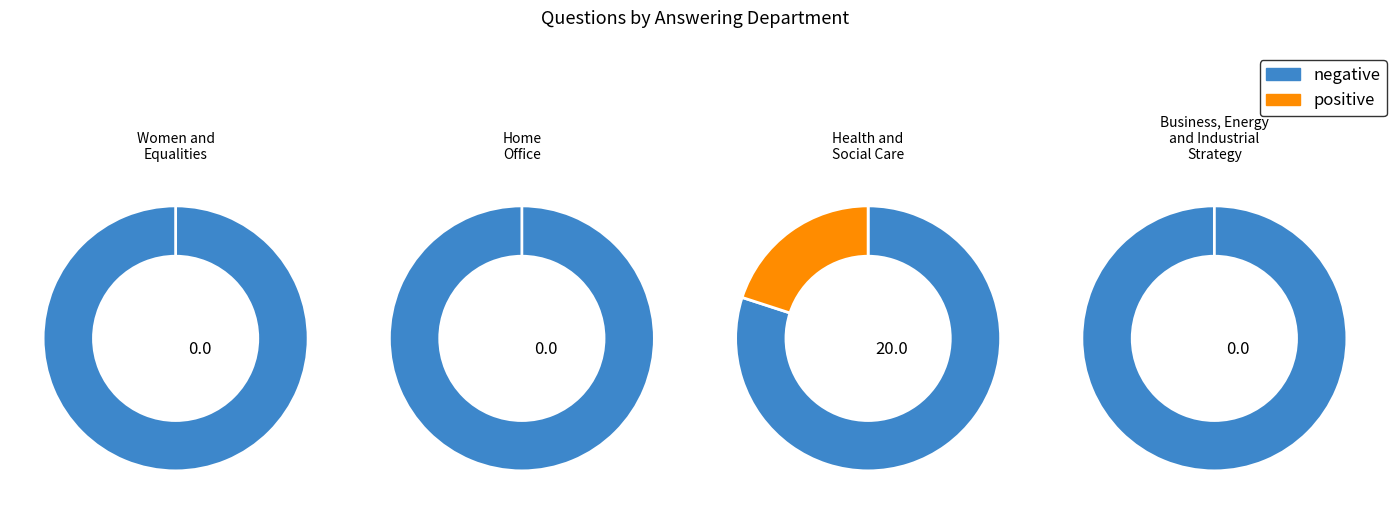

Between Health and Social Care and Women and Equalities, which is larger?

Health and Social Care